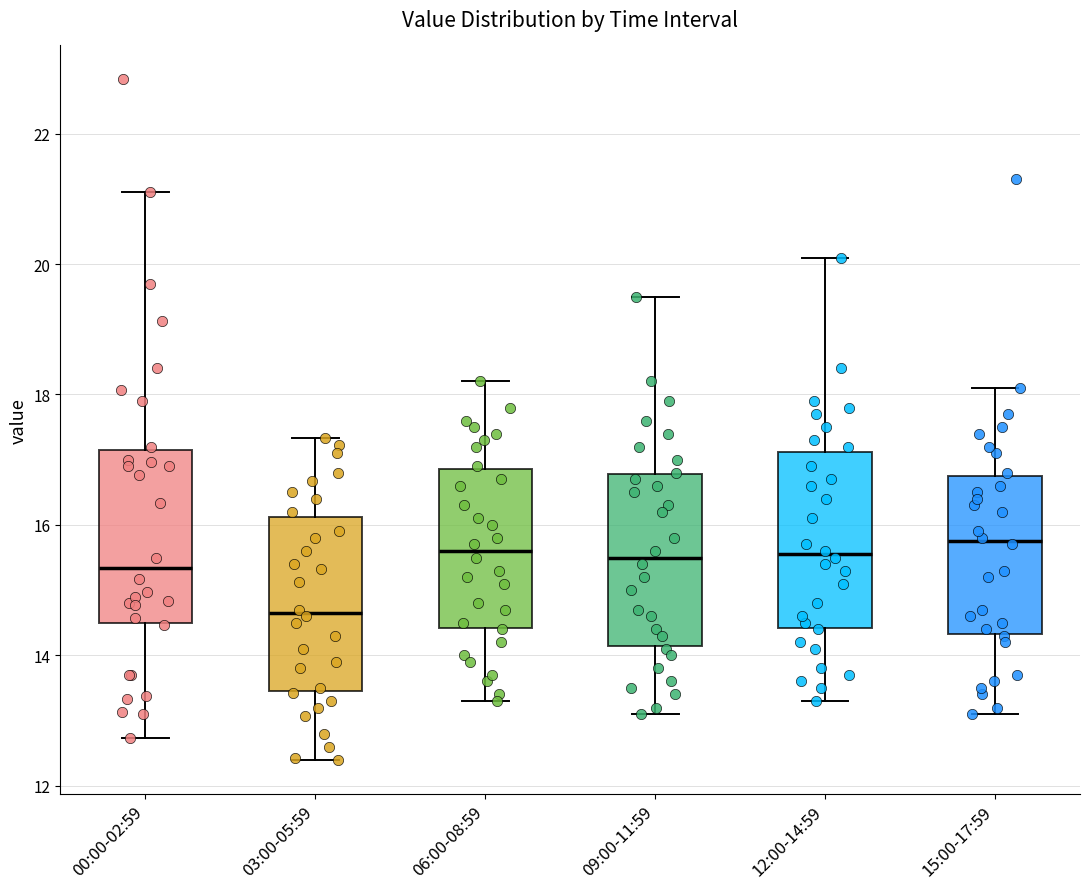

Reading left to right, read every box against the y-axis: the position of its median line, the range the box covers, and the ends of its whiskers. The values are not printed on the chart, so give them approximately, as read against the axis.

00:00-02:59: median 15.4, box 14.4 to 17.2, whiskers 12.8 to 21.2
03:00-05:59: median 14.6, box 13.4 to 16.2, whiskers 12.4 to 17.4
06:00-08:59: median 15.6, box 14.4 to 16.8, whiskers 13.4 to 18.2
09:00-11:59: median 15.6, box 14.2 to 16.8, whiskers 13.2 to 19.6
12:00-14:59: median 15.6, box 14.4 to 17.2, whiskers 13.4 to 20.2
15:00-17:59: median 15.8, box 14.4 to 16.8, whiskers 13.2 to 18.2